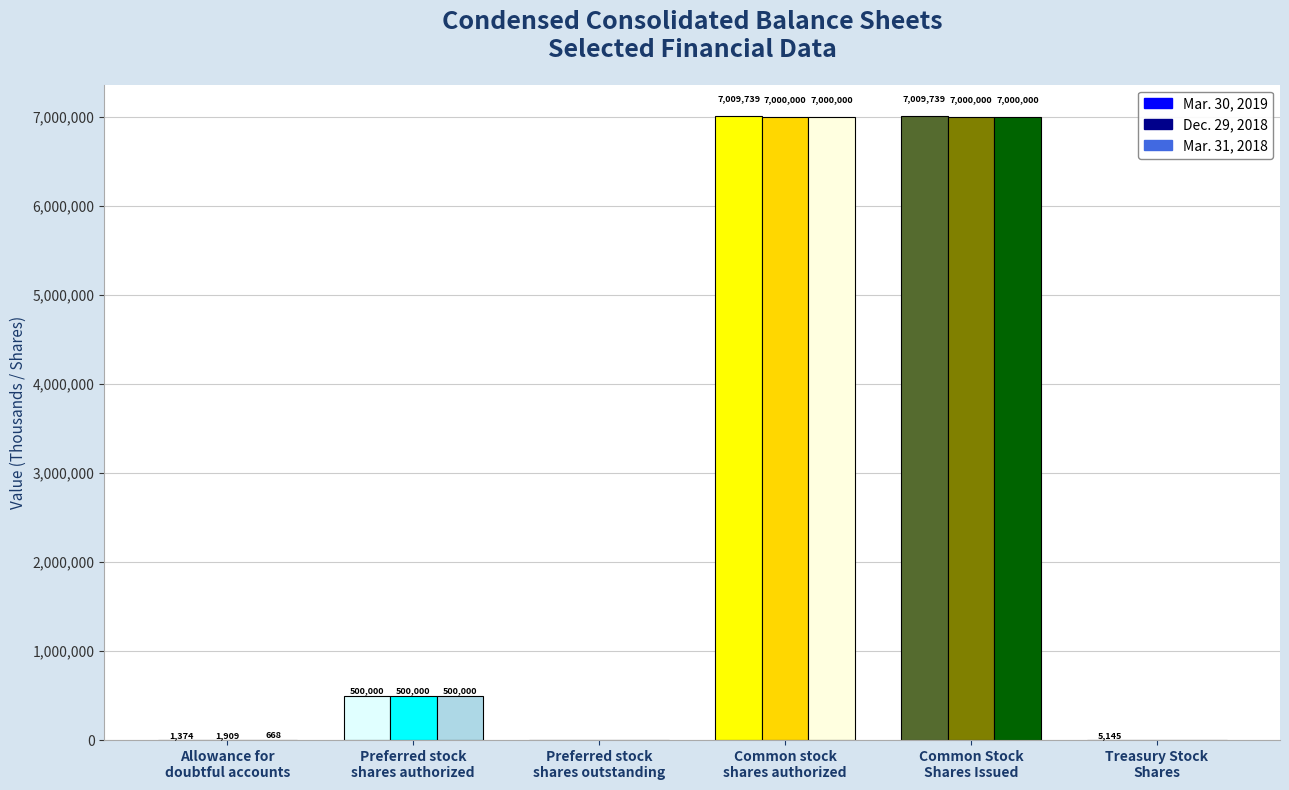

What is the label of the 6th bar from the right?

Allowance for
doubtful accounts